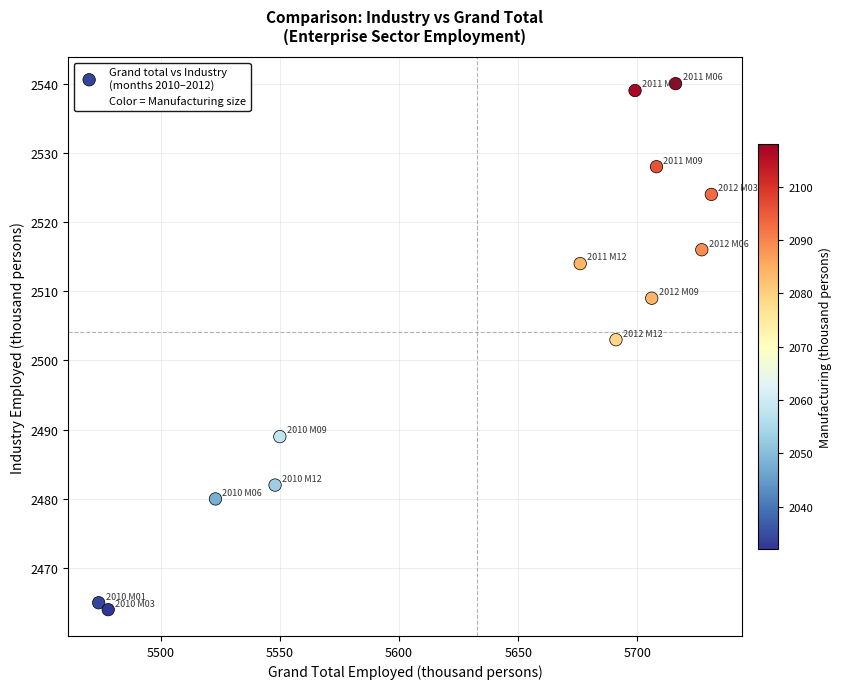

What Y value in the scatter plot is closest to 2502?

2503